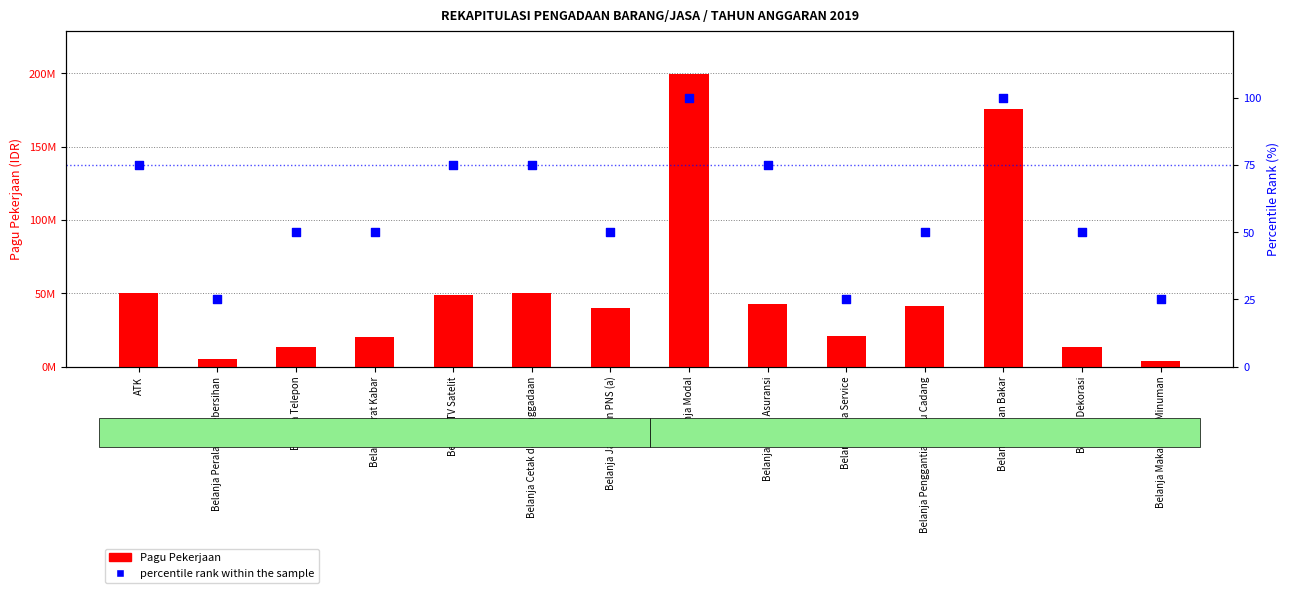

Which series has the largest total across all categories?

Pagu Pekerjaan